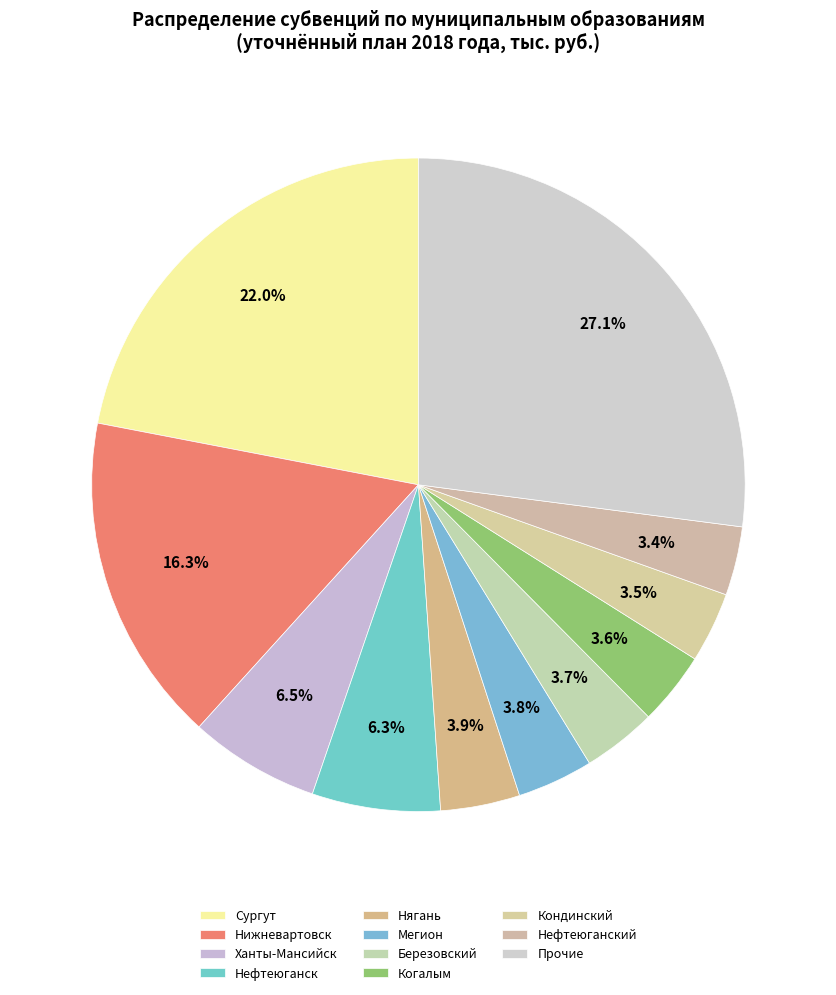

How many segments does this pie chart have?

11